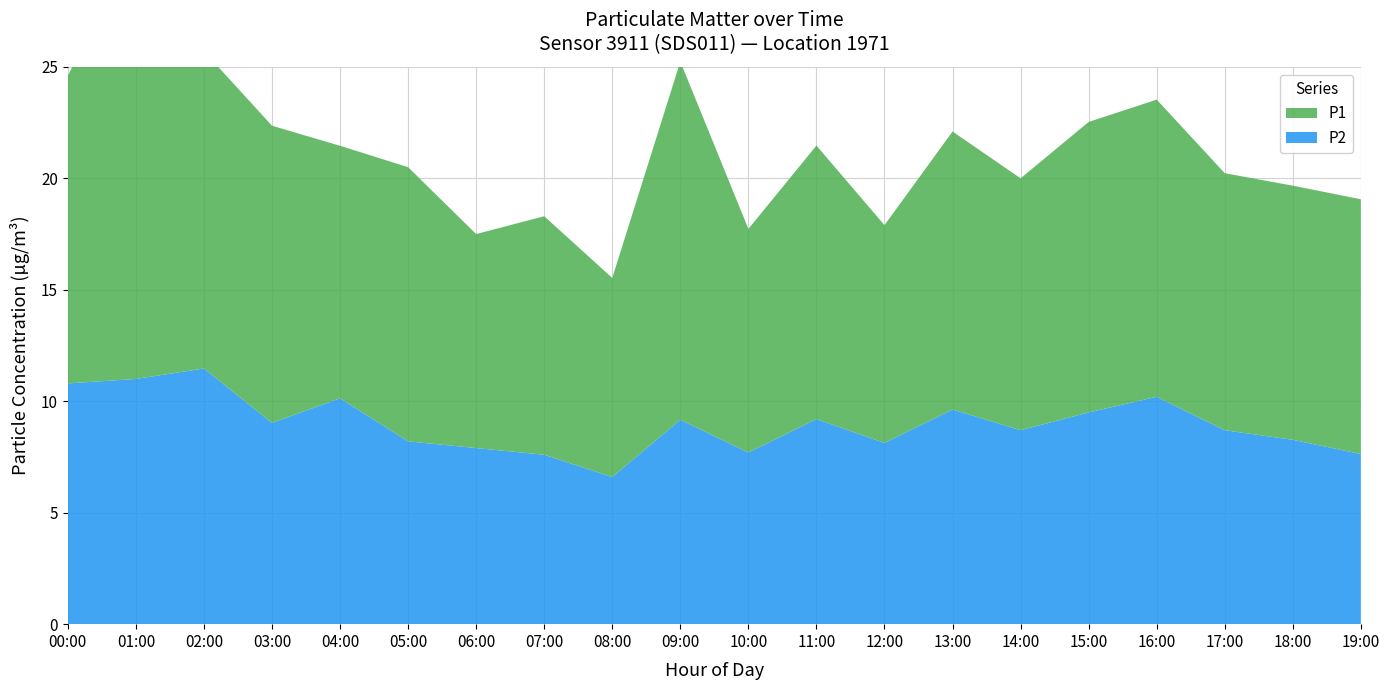

Reading right to left, extract all data points from this chart.

P1: 19:00=11.4	18:00=11.4	17:00=11.5	16:00=13.3	15:00=13.0	14:00=11.3	13:00=12.5	12:00=9.8	11:00=12.3	10:00=10.0	09:00=16.1	08:00=8.9	07:00=10.7	06:00=9.6	05:00=12.3	04:00=11.3	03:00=13.3	02:00=14.2	01:00=19.8	00:00=13.8
P2: 19:00=7.6	18:00=8.3	17:00=8.7	16:00=10.2	15:00=9.5	14:00=8.7	13:00=9.6	12:00=8.1	11:00=9.2	10:00=7.7	09:00=9.2	08:00=6.6	07:00=7.6	06:00=7.9	05:00=8.2	04:00=10.1	03:00=9.0	02:00=11.5	01:00=11.0	00:00=10.8